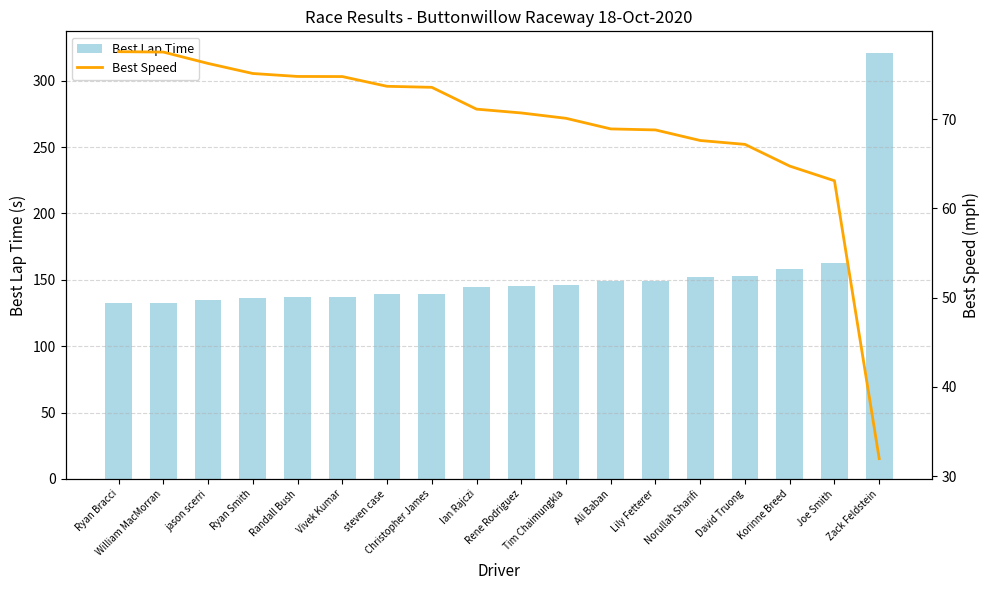

Read the Best Speed value at Korinne Breed.

64.7